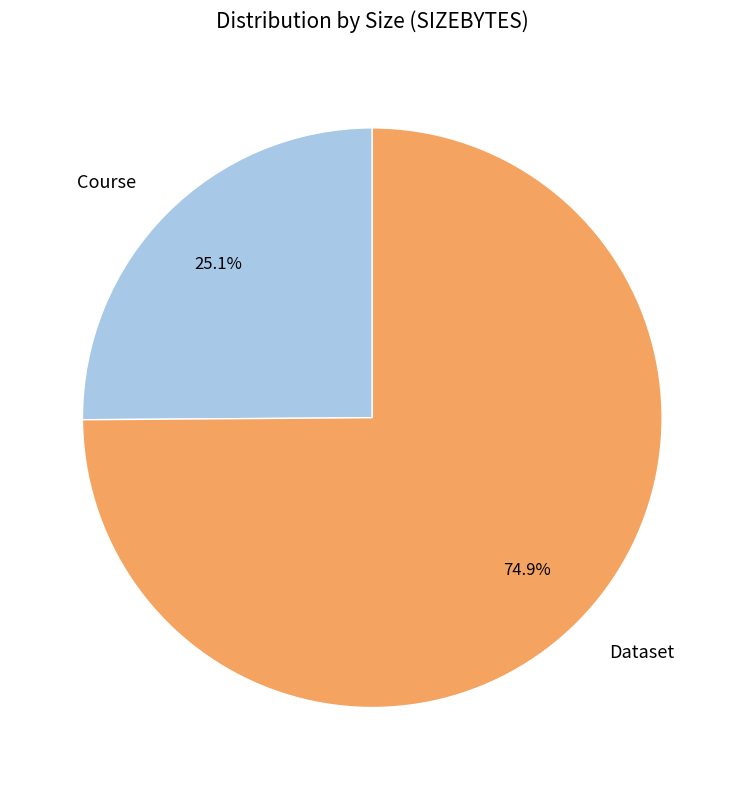

Count the number of slices in the pie.

2